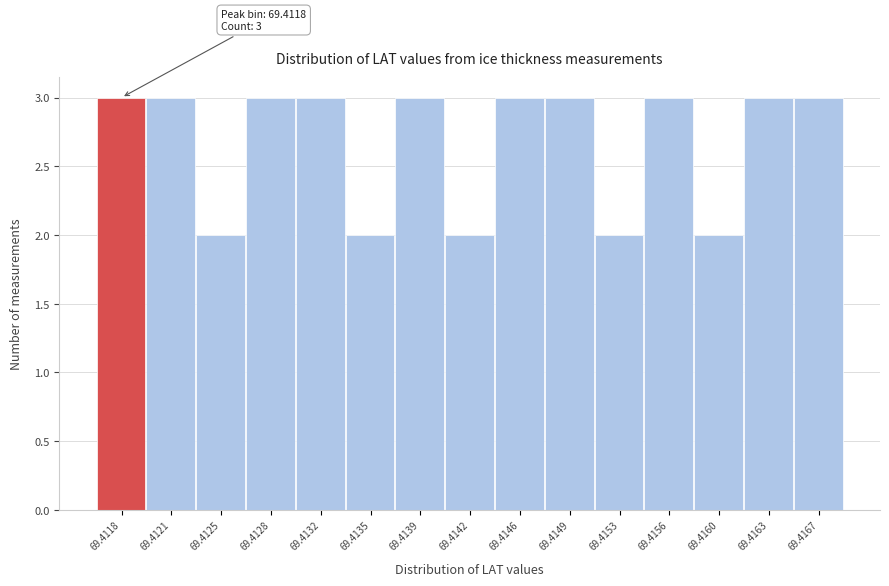

Reading left to right, list all the values displayed in this chart.

69.4118=3	69.4121=3	69.4125=2	69.4128=3	69.4132=3	69.4135=2	69.4139=3	69.4142=2	69.4146=3	69.4149=3	69.4153=2	69.4156=3	69.4160=2	69.4163=3	69.4167=3